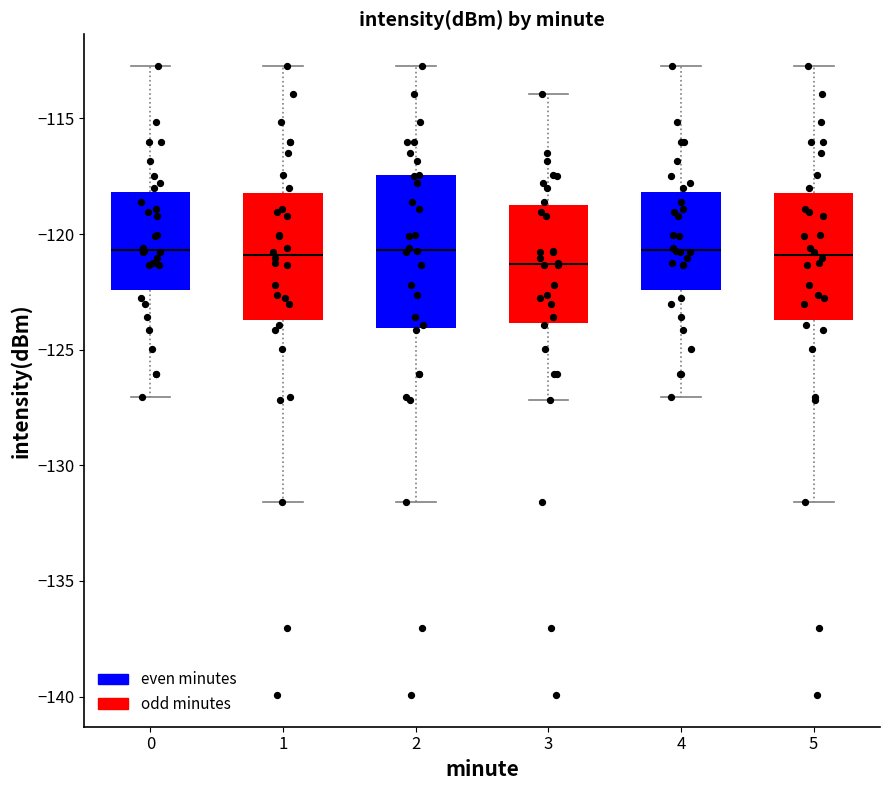

Reading left to right, transcribe this box plot: for each box, give where its median line is, the range the box spans, and where its two whiskers end, as read against the y-axis. The values are not printed on the chart, so give them approximately, as read against the axis.

0: median -120.5, box -122.5 to -118.0, whiskers -127.0 to -112.5
1: median -121.0, box -123.5 to -118.0, whiskers -131.5 to -112.5
2: median -120.5, box -124.0 to -117.5, whiskers -131.5 to -112.5
3: median -121.5, box -124.0 to -118.5, whiskers -127.0 to -114.0
4: median -120.5, box -122.5 to -118.0, whiskers -127.0 to -112.5
5: median -121.0, box -123.5 to -118.0, whiskers -131.5 to -112.5